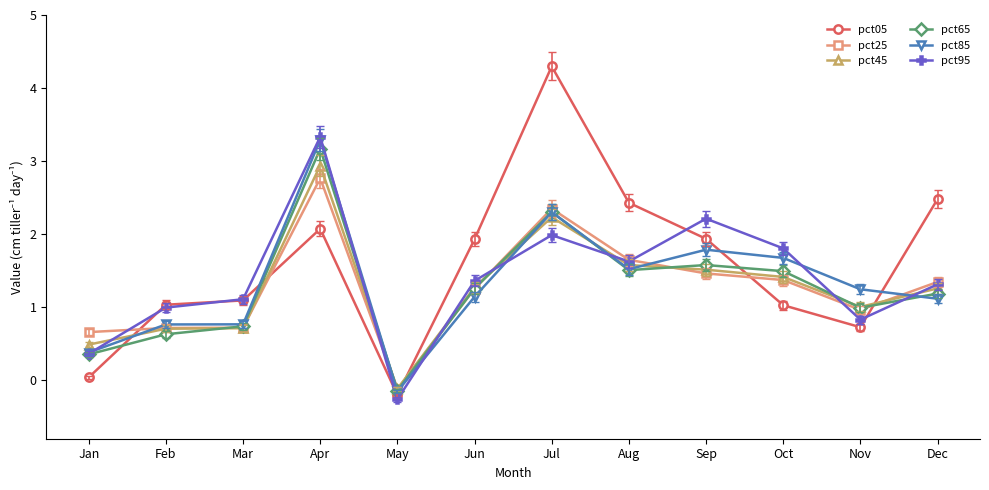

What value does the pct45 series have at Apr?

2.9